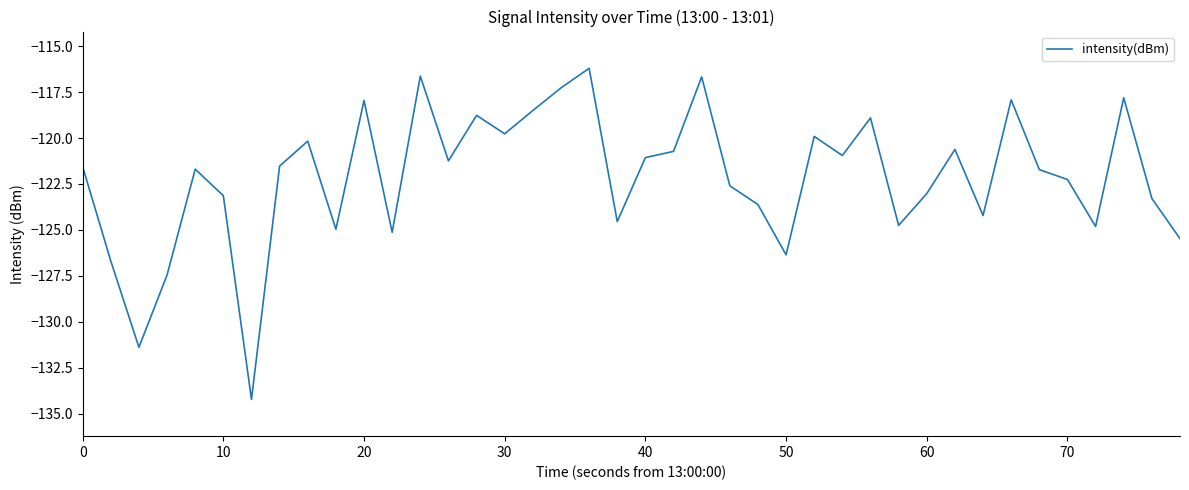

What is the maximum value shown in the chart?

-116.2